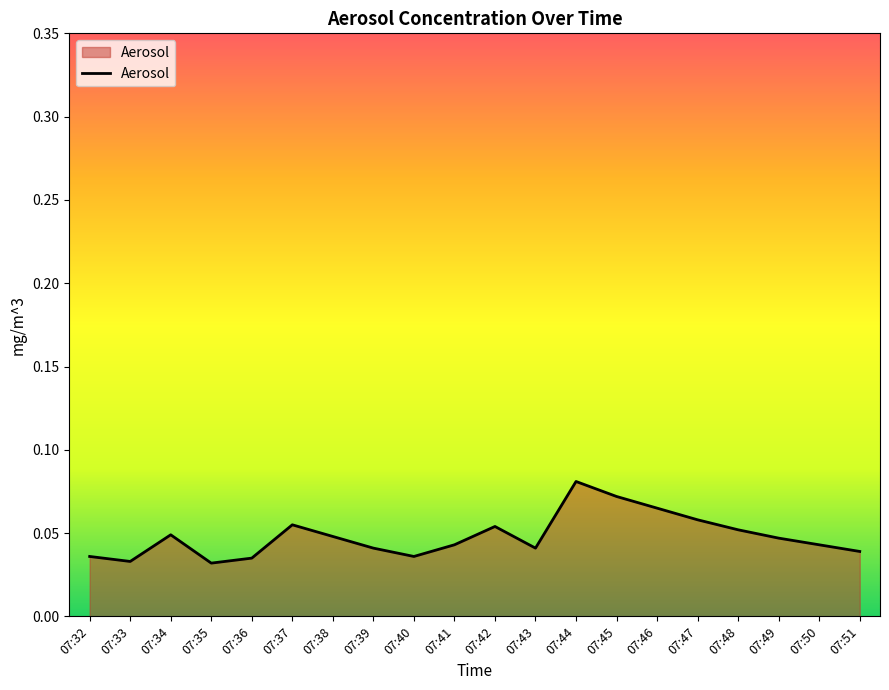

Between 07:39 and 07:37, which is larger?

07:37